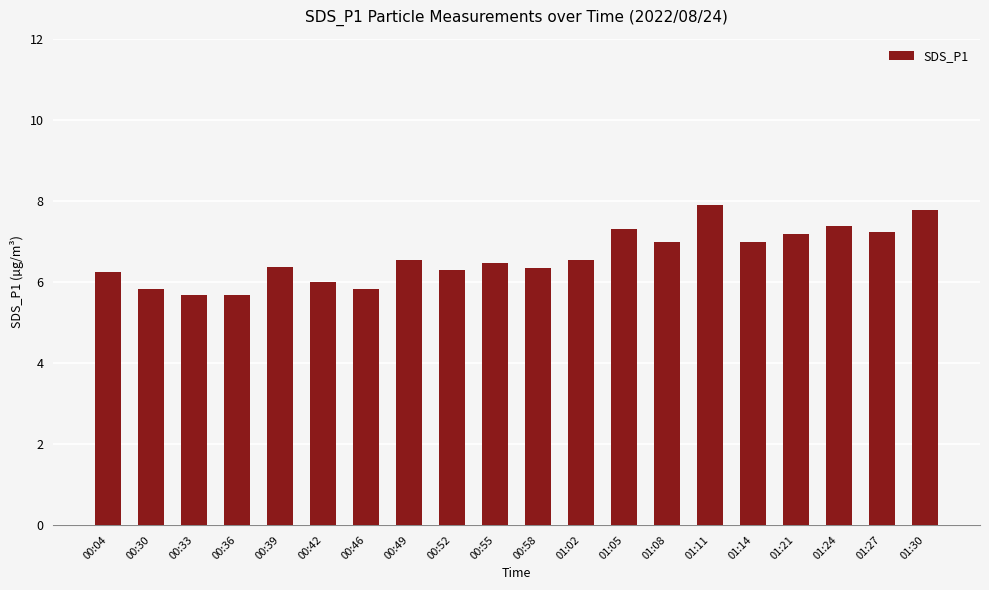

Is it true that the value at 00:42 is 9.5?

False